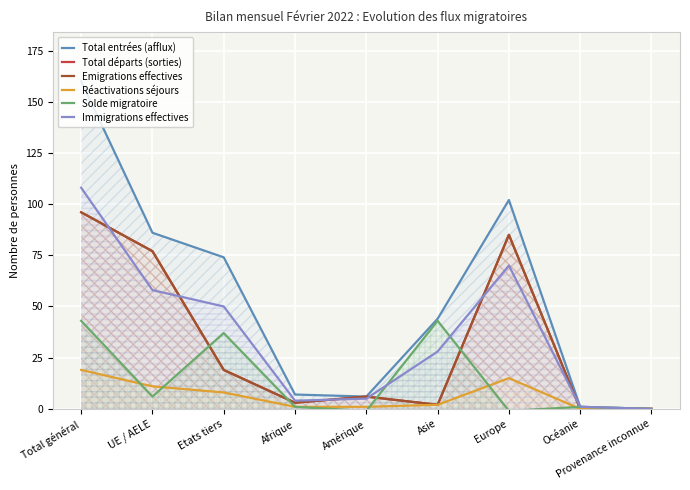

What is the label of the 9th point from the right?

Total général